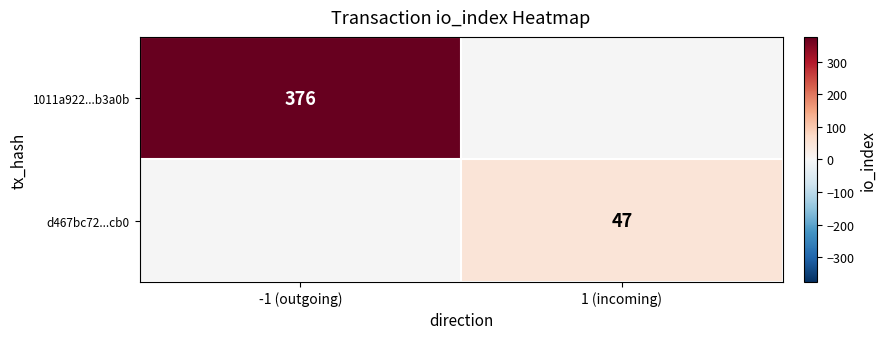

Is it true that 1011a922...b3a0b equals 177 at -1 (outgoing)?

False